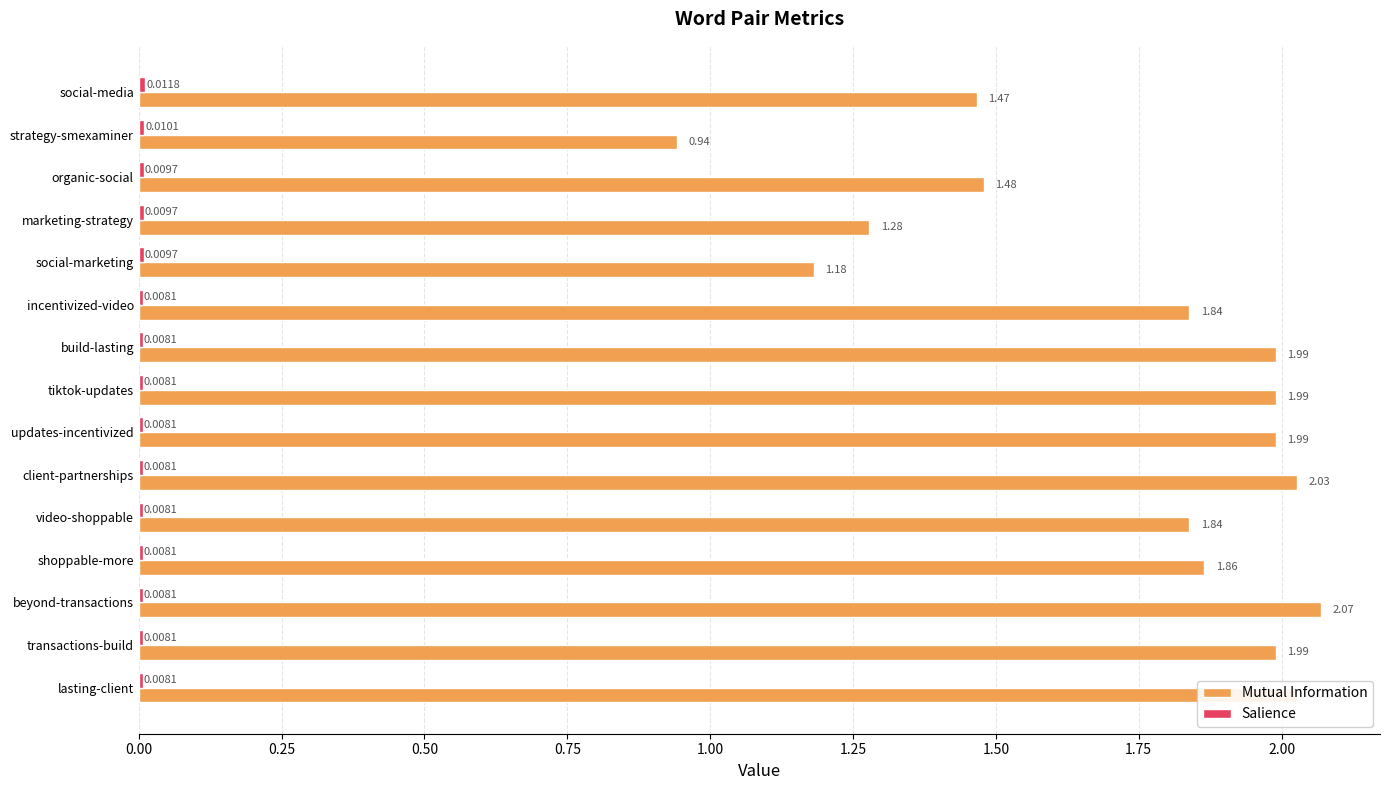

At which category is the sum across all series the highest?

beyond-transactions